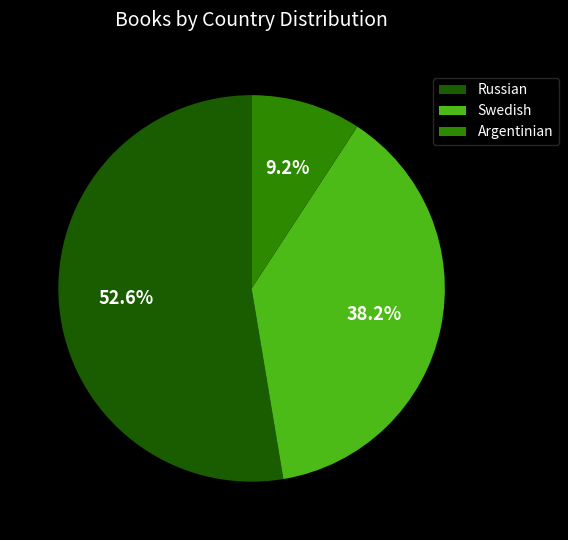

Which category accounts for the majority?

Russian